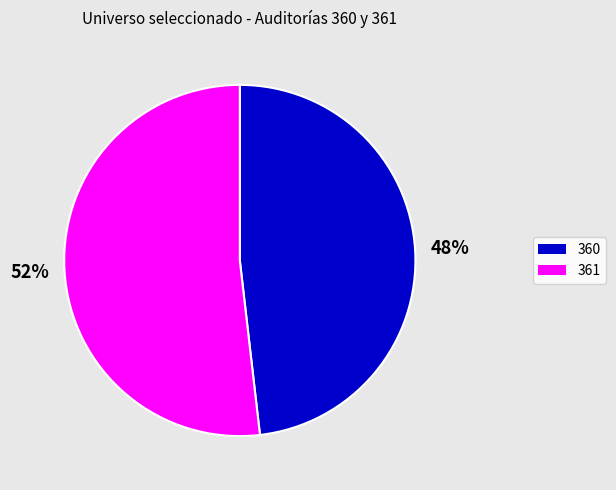

What is the majority slice?

361